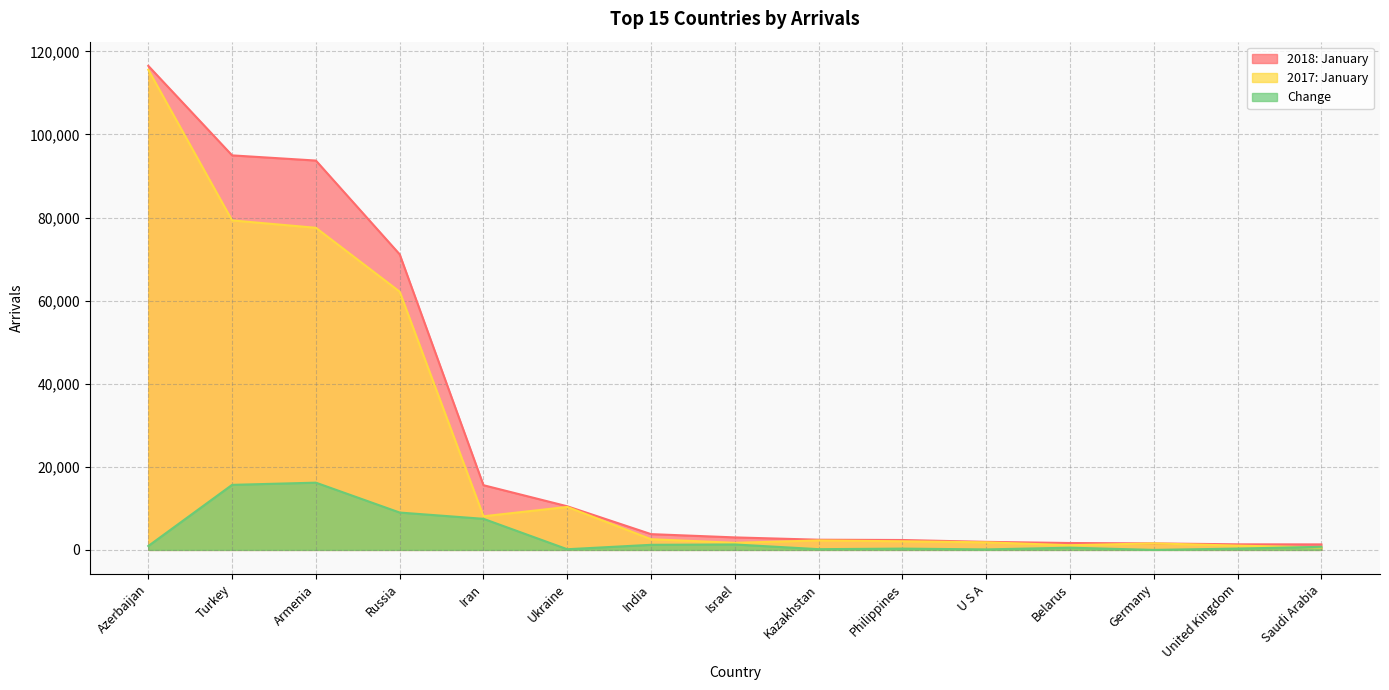

True or false: Change and 2018: January intersect in this chart.

False